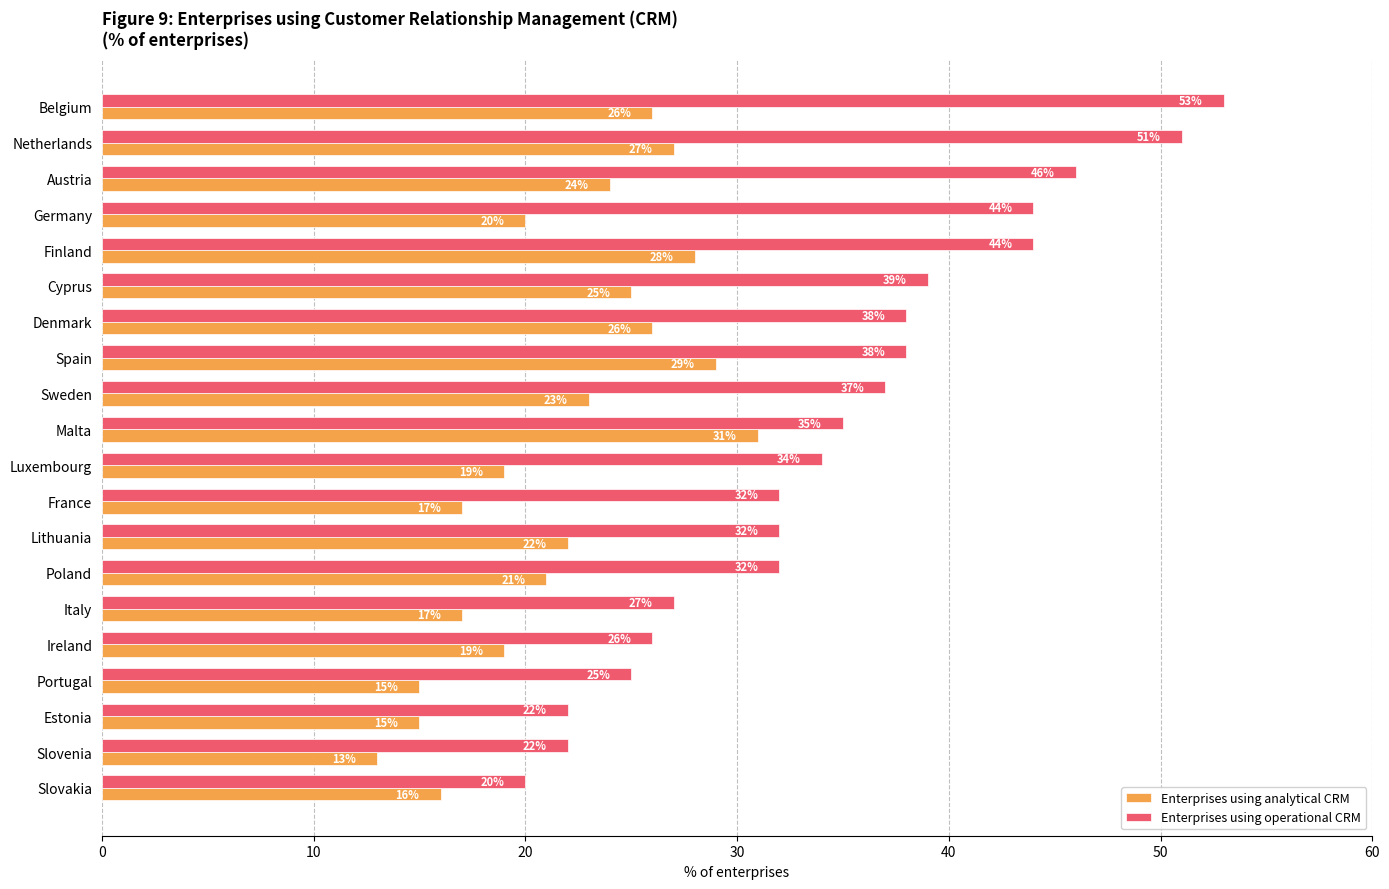

At how many categories does at least one series exceed 31?

14